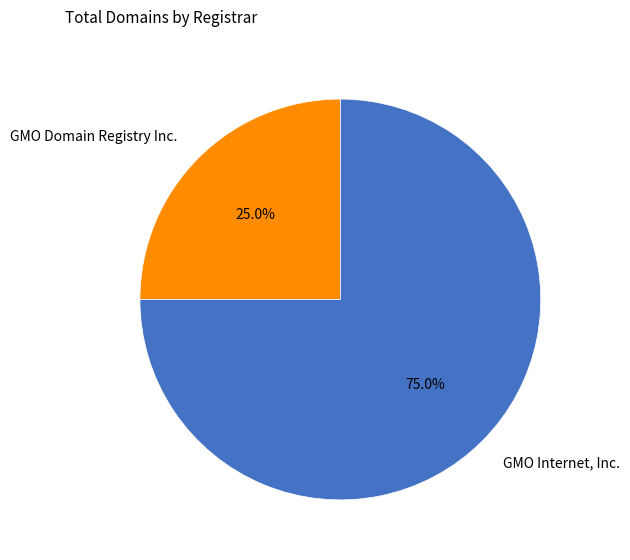

What is the ratio of the value at GMO Domain Registry Inc. to the value at GMO Internet, Inc.?

0.3